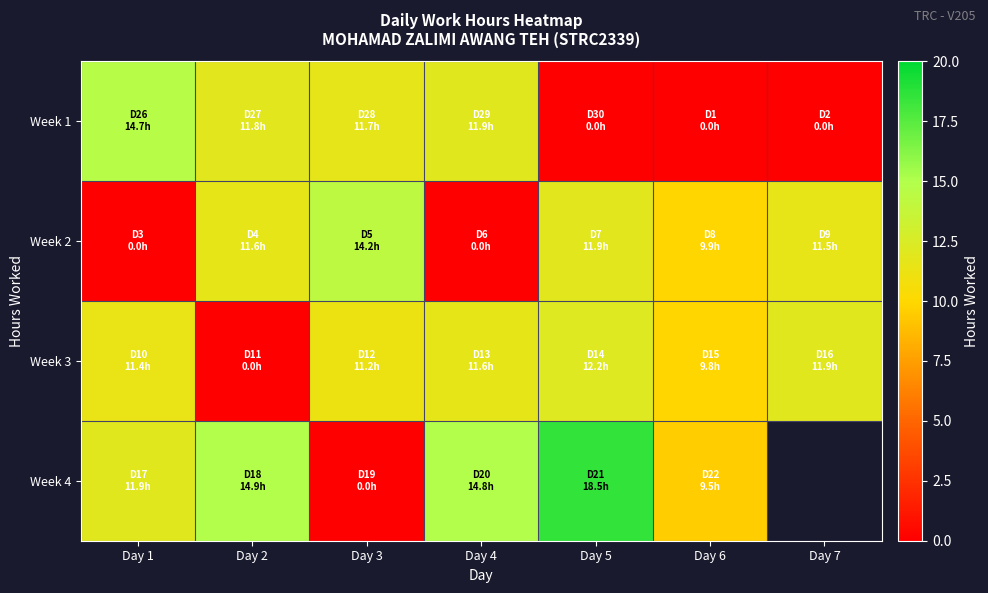

What is the difference between the highest and lowest values at Day 7?

11.9